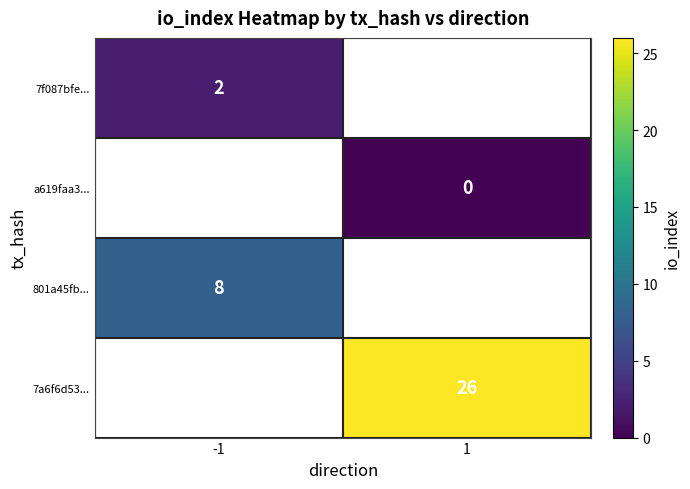

What is the greatest value displayed?

26.0